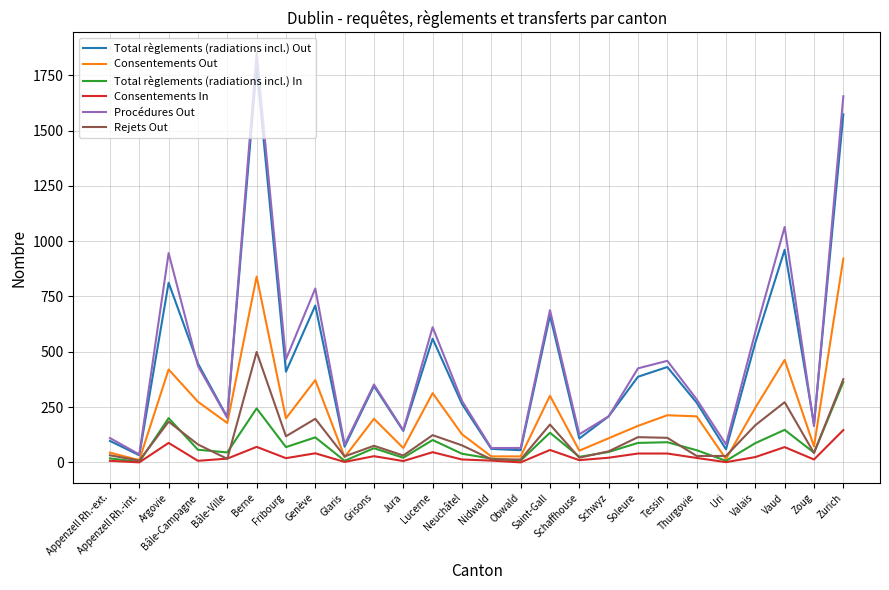

Which series has the widest spread of values?

Procédures Out